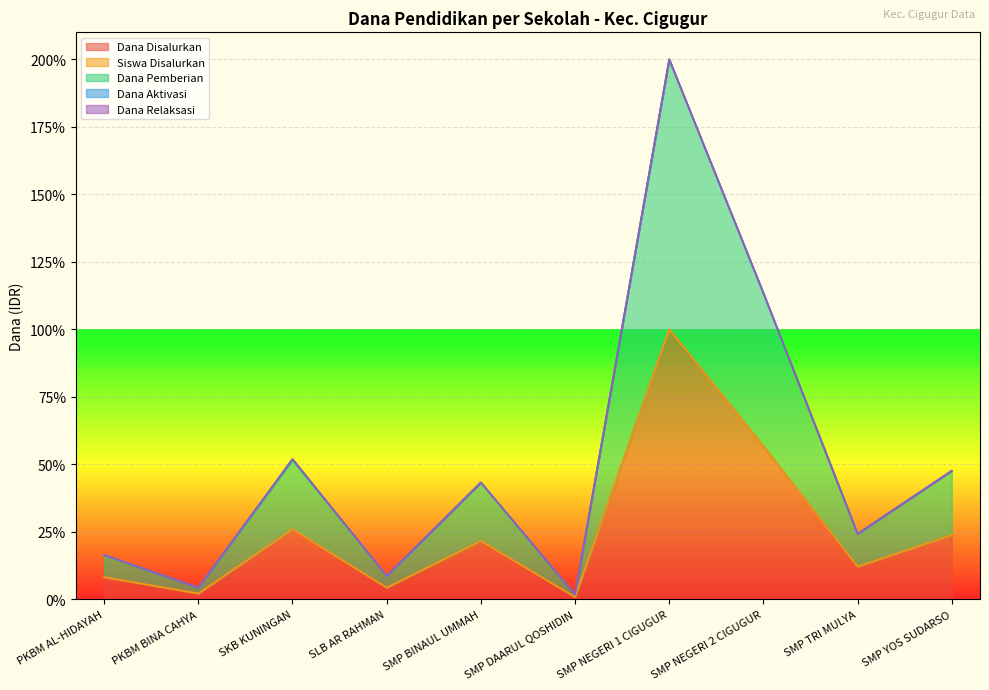

Where is Siswa Disalurkan nearest to the value 50?

SMP NEGERI 2 CIGUGUR